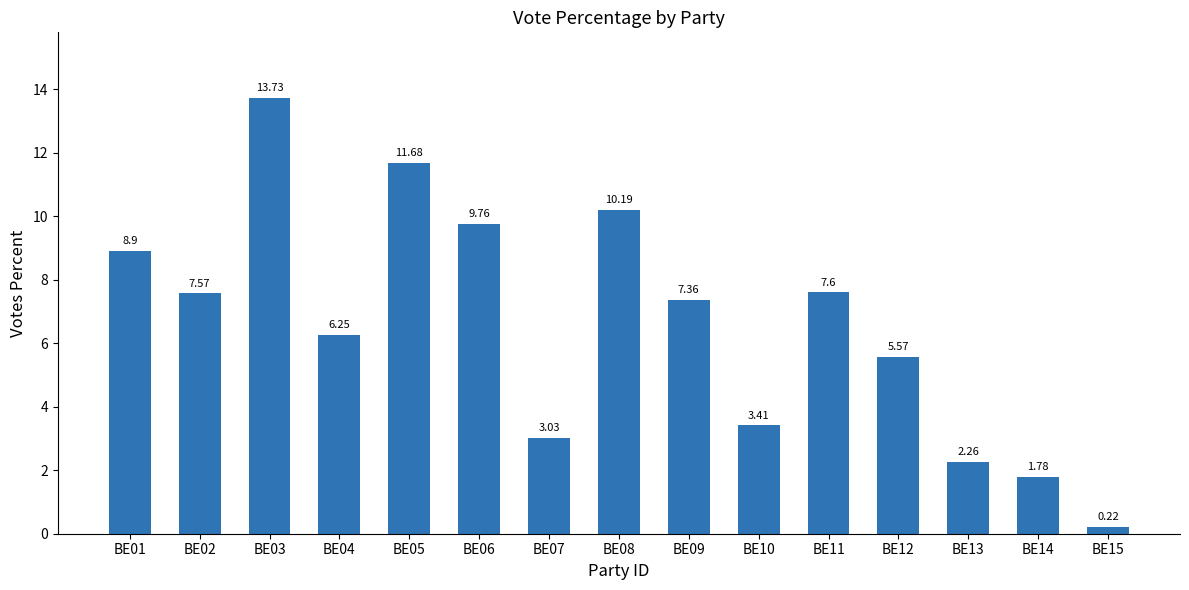

How many bars are there in total?

15